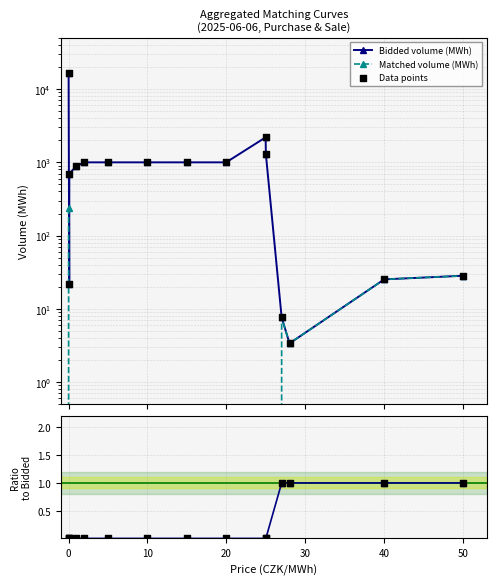

Is the value of Data points at 11 greater than the value of Matched / Bidded at 13?

Yes